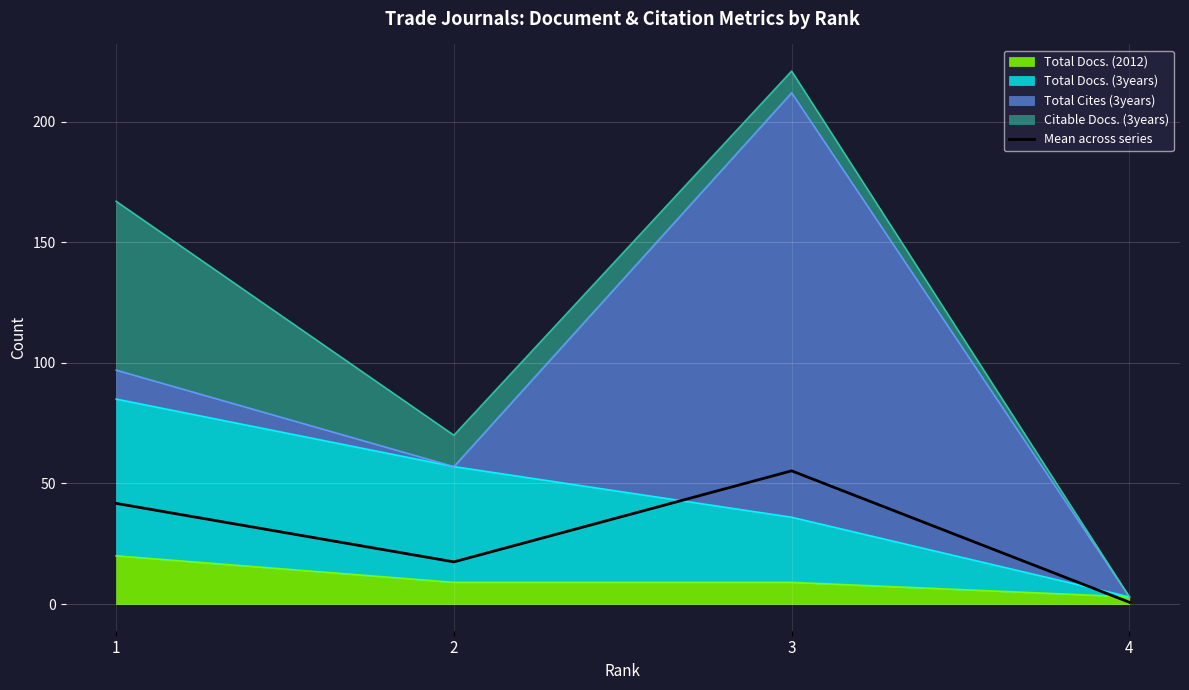

At which category does the data reach its first local valley?

2